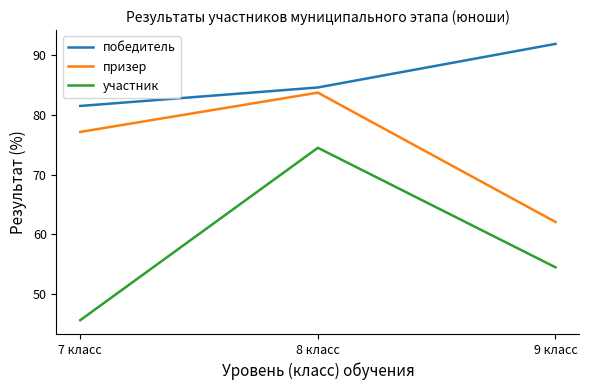

Which series changed the most between 8 класс and 9 класс?

призер